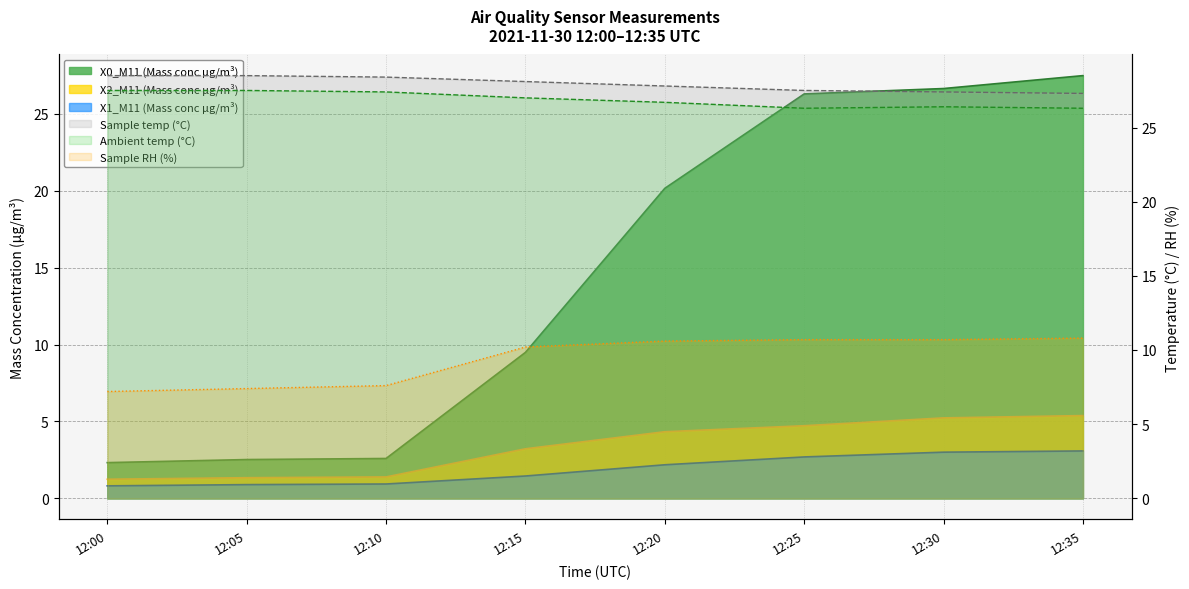

At which category does the chart reach its peak across all series?

12:00